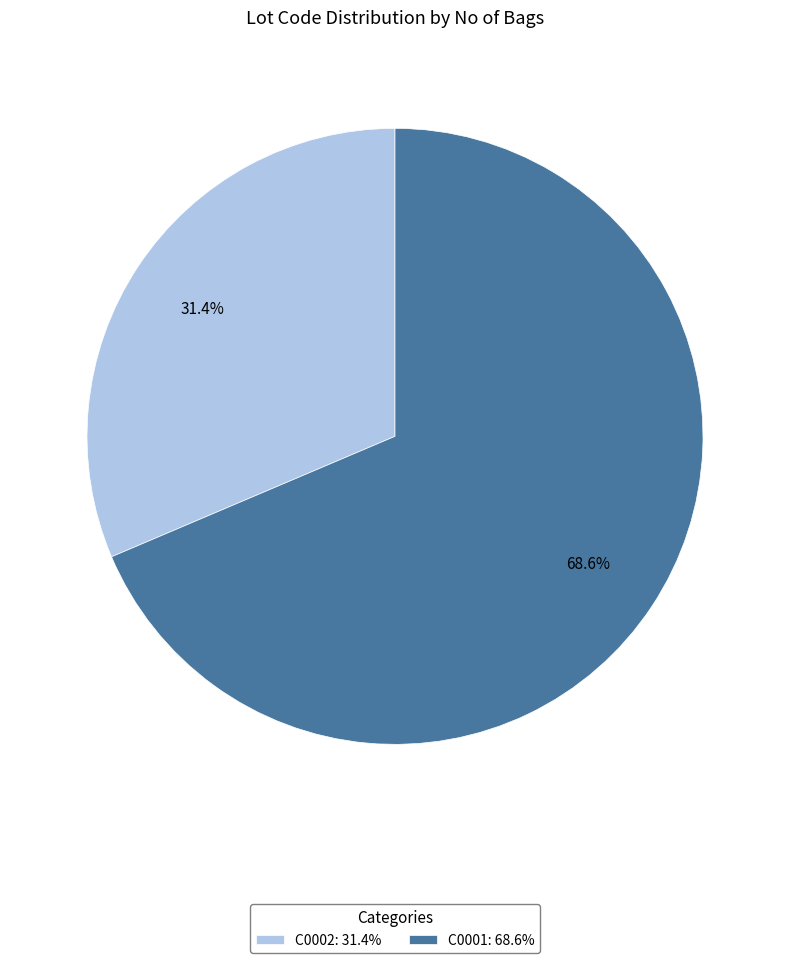

To the nearest percent, what is the difference between the C0001 and C0002 slice percentages?

37%